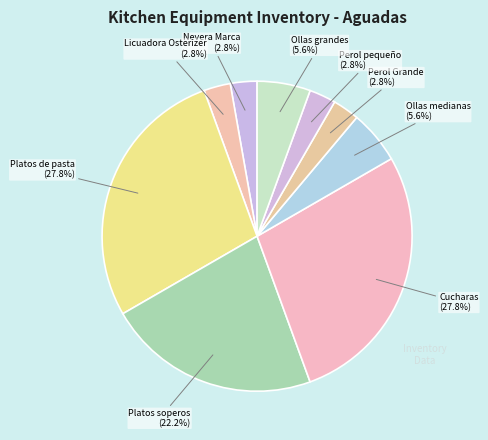

What percentage is the Licuadora Osterizer slice, to the nearest percent?

3%